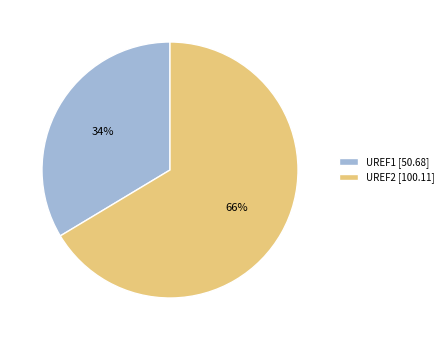

The UREF2 slice represents 66% of the pie. True or false?

True